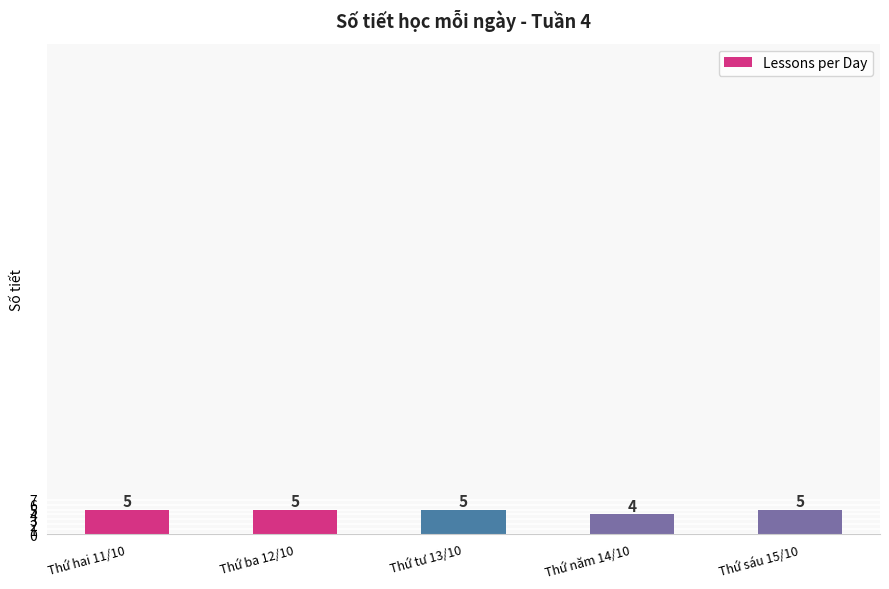

Does the chart contain stacked bars?

No